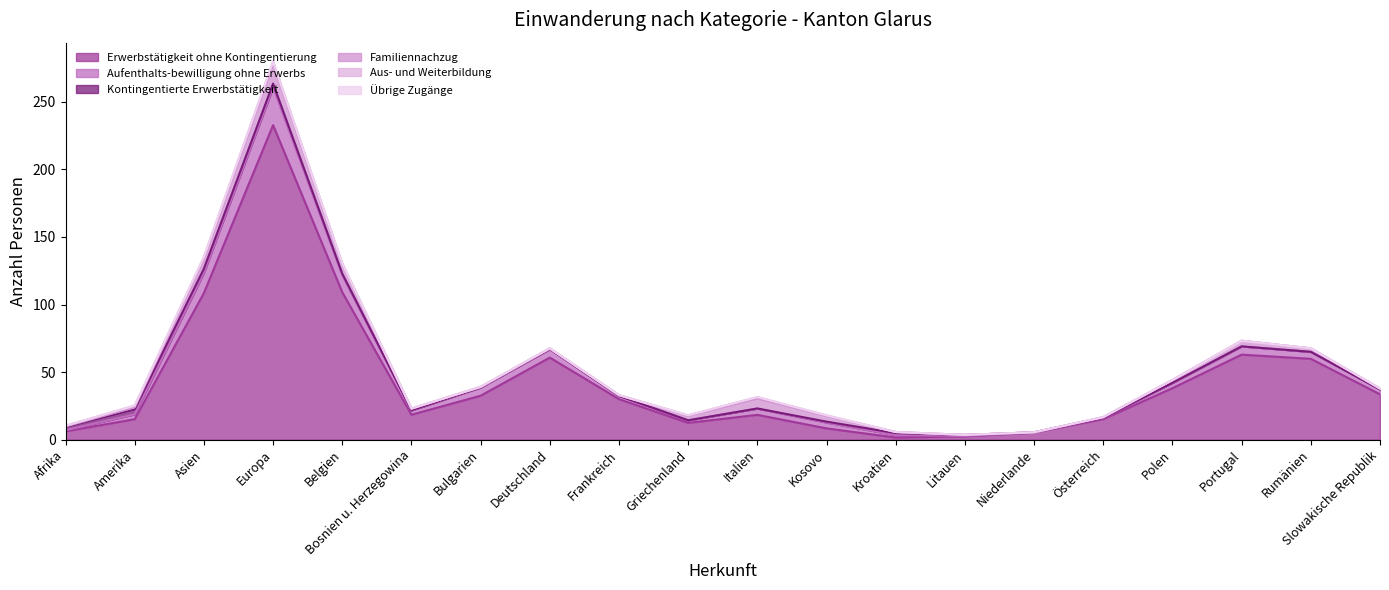

True or false: Aus- und Weiterbildung has a value of -2 at Niederlande.

False